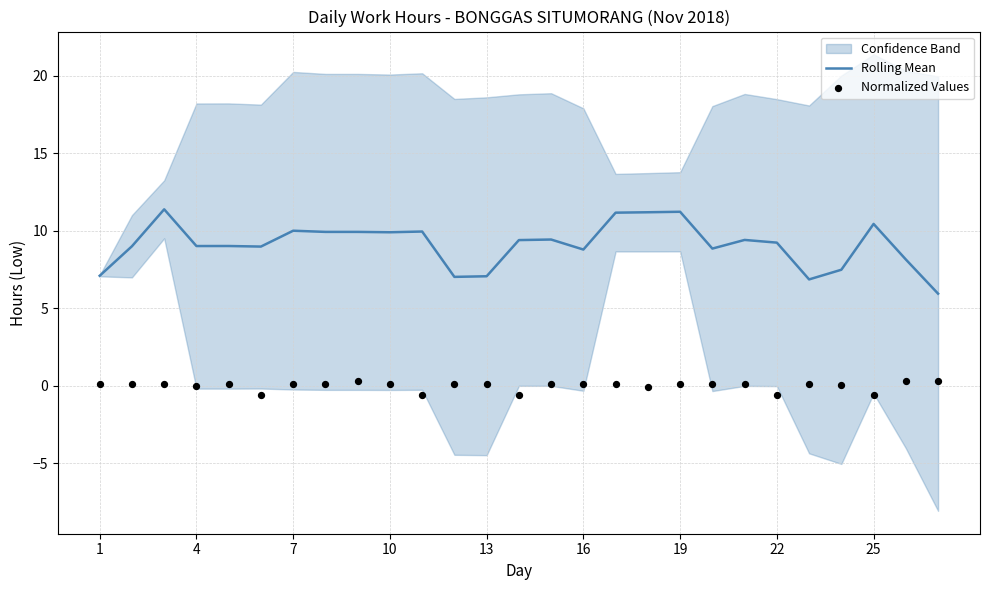

Which series has the largest total across all categories?

Rolling Mean